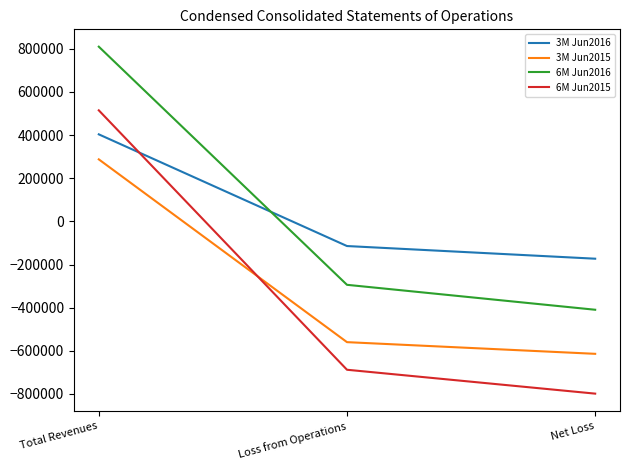

At which category is the sum across all series the highest?

Total Revenues